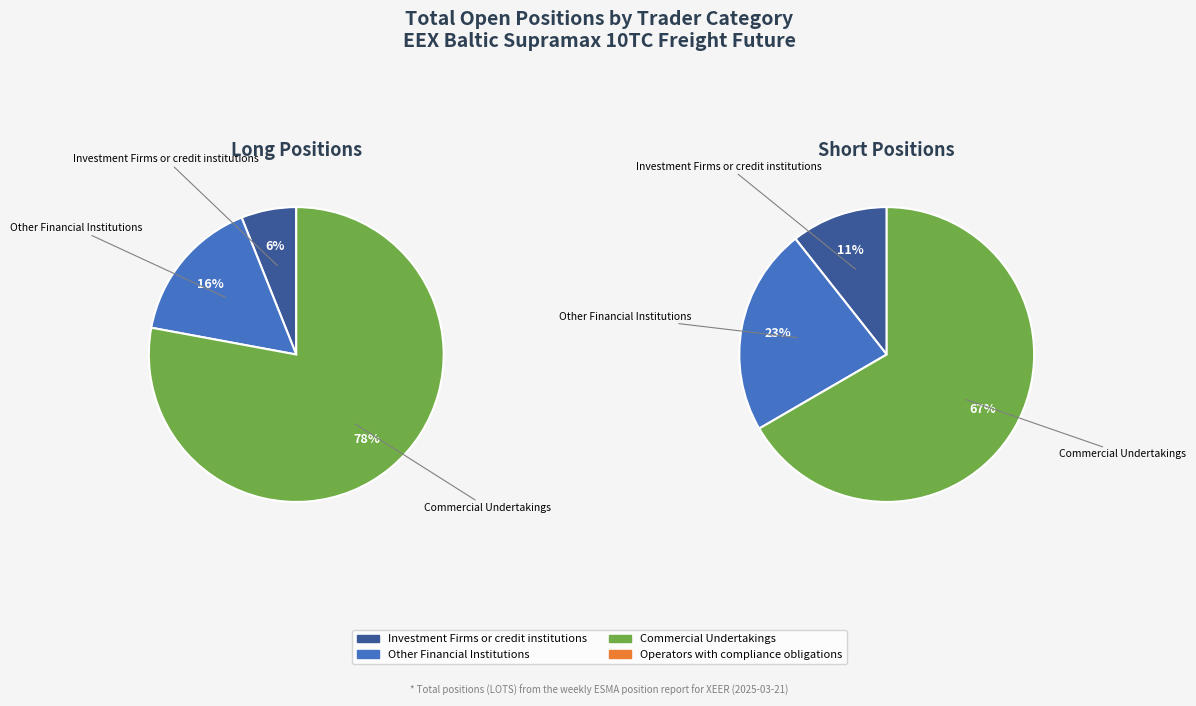

To the nearest percent, what is the difference between the Operators with compliance obligations and Other Financial Institutions slice percentages?

23%